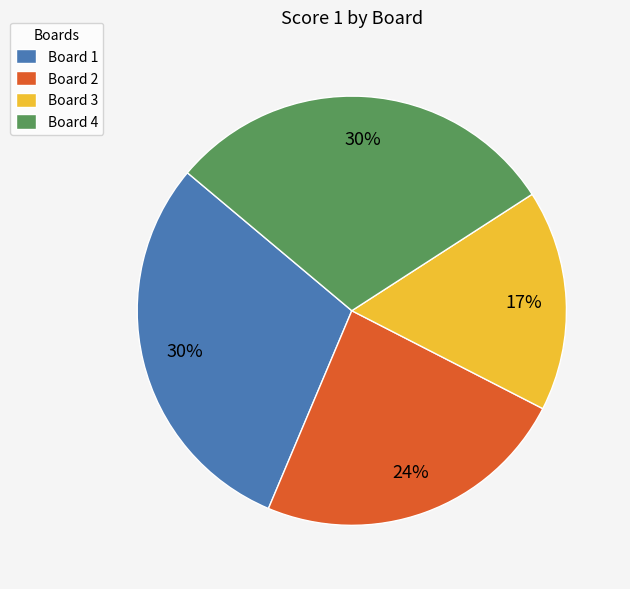

To the nearest percent, what is the average slice percentage?

25%